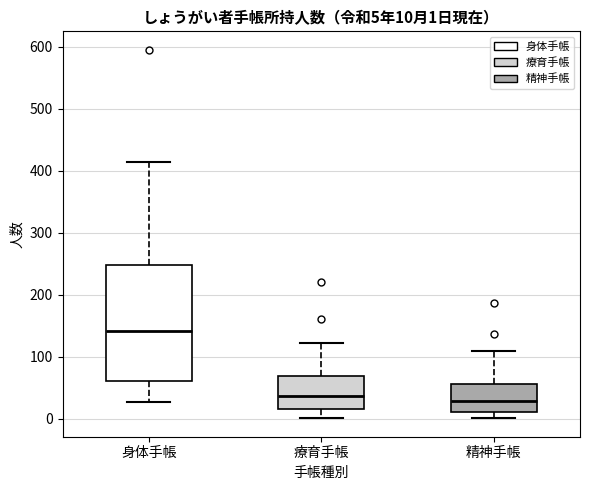

Which box's median line is the highest?

身体手帳